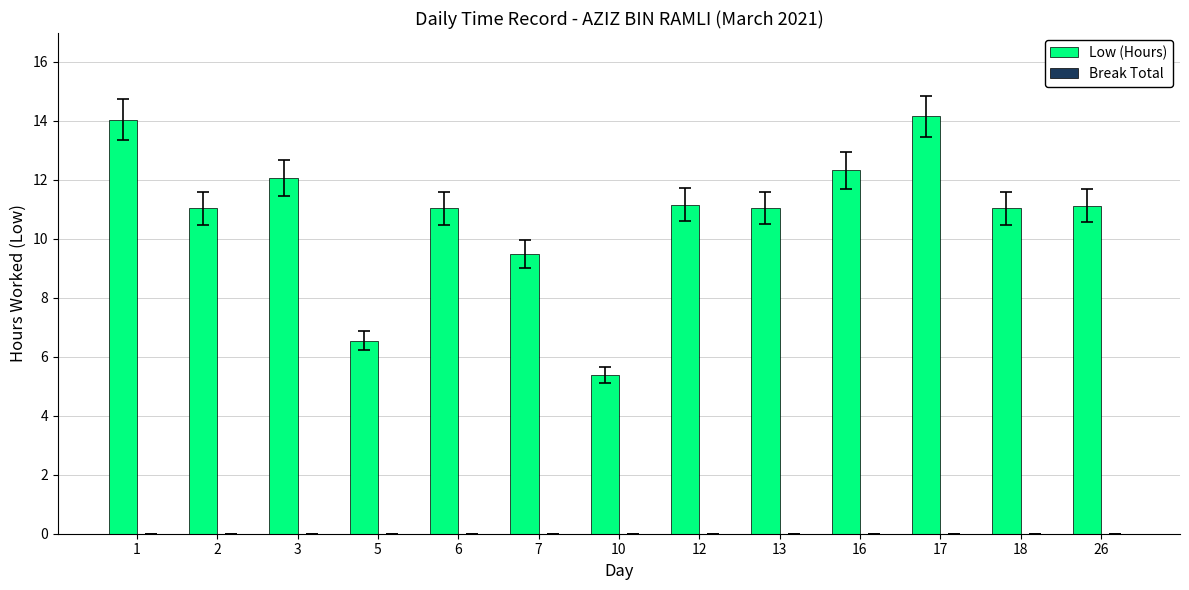

How many bars are there in total?

13